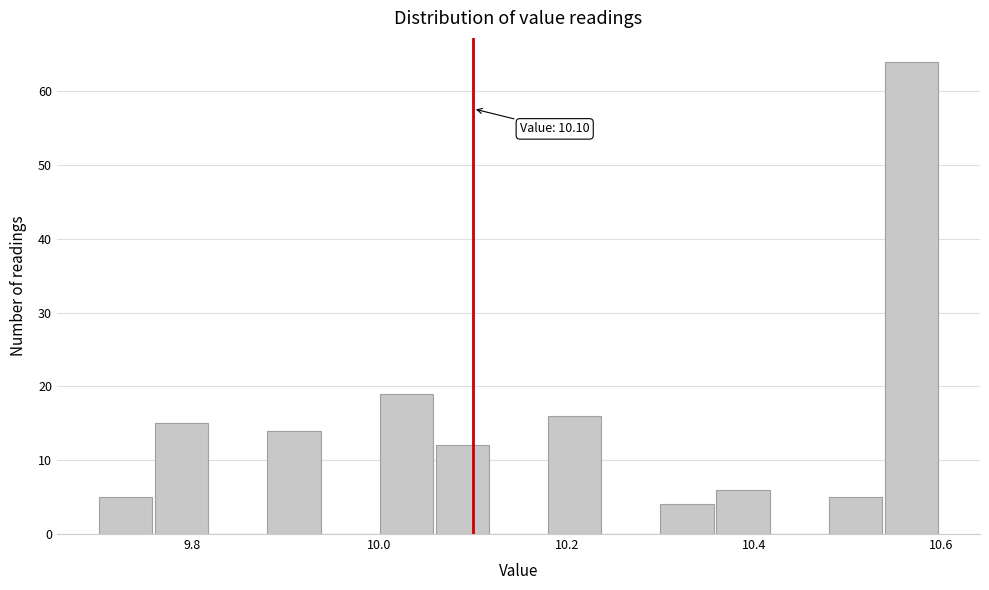

Read against the x-axis, roughly where is the centre of the tallest bar?

10.56